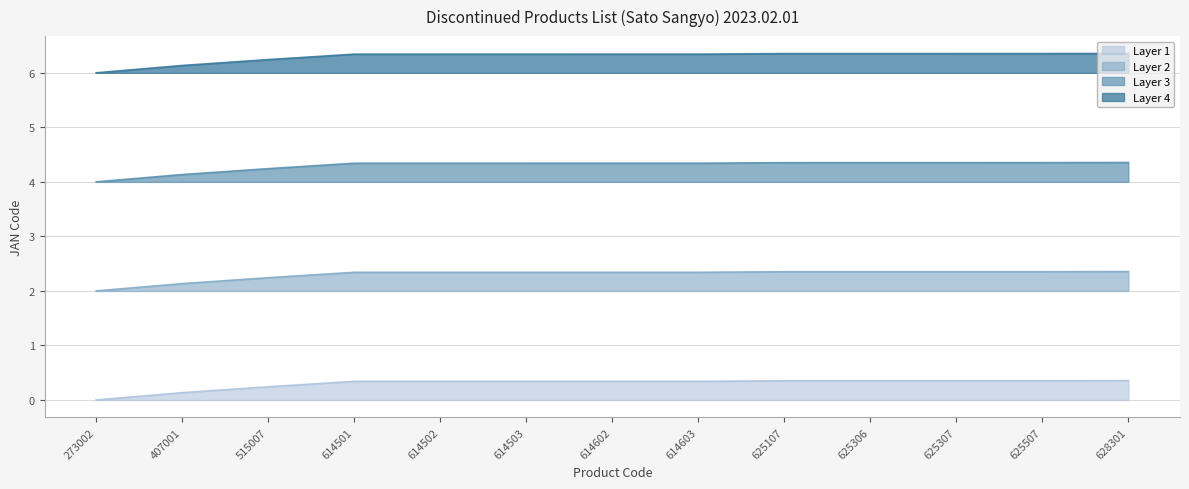

Where is the data nearest to the value 0?

273002